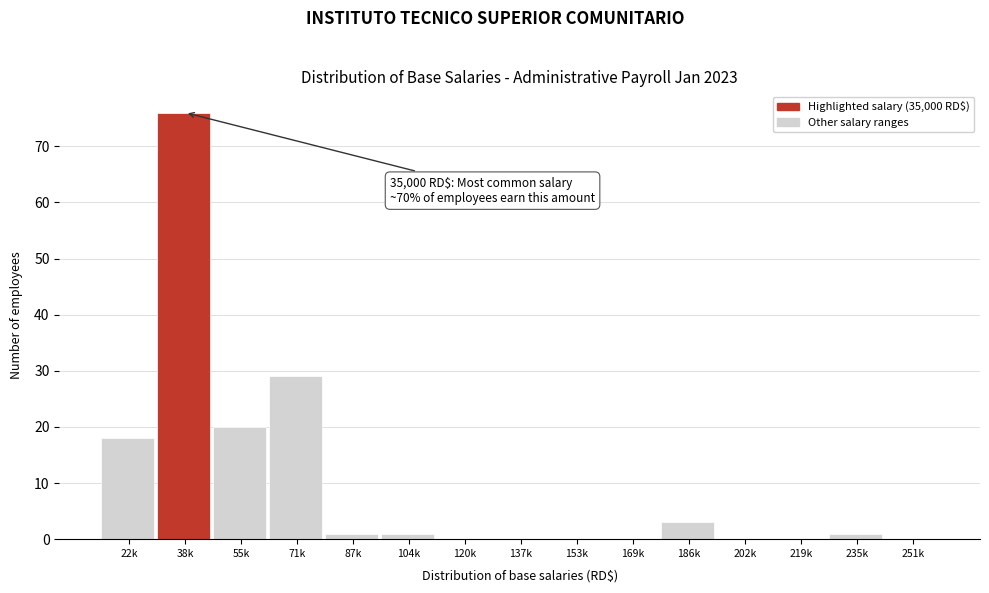

Reading right to left, what are all the values shown in this chart?

251k=0	235k=1	219k=0	202k=0	186k=3	169k=0	153k=0	137k=0	120k=0	104k=1	87k=1	71k=29	55k=20	38k=76	22k=18